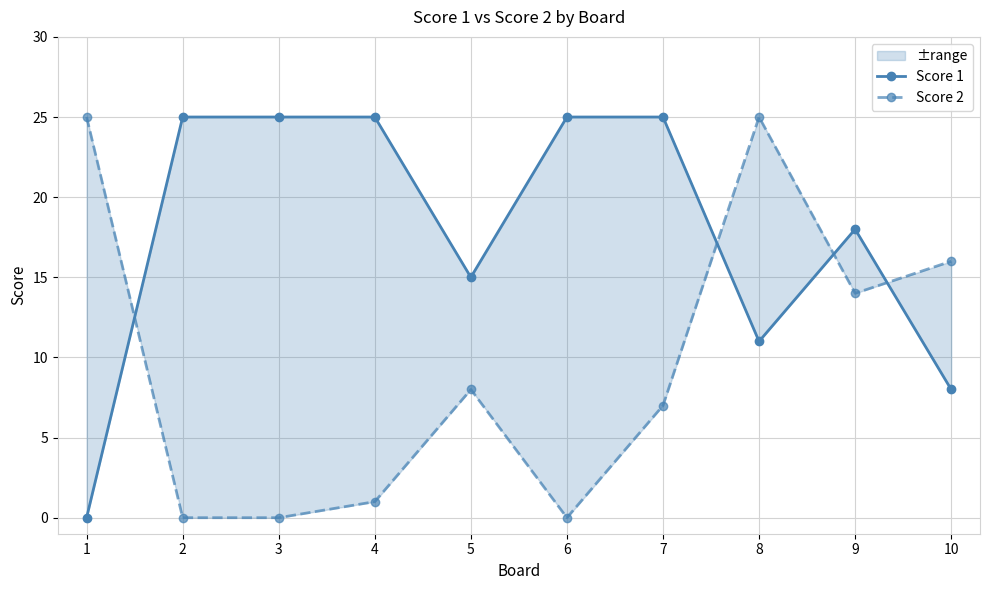

What is the value of the Score 1 point at the 3rd from the left?

25